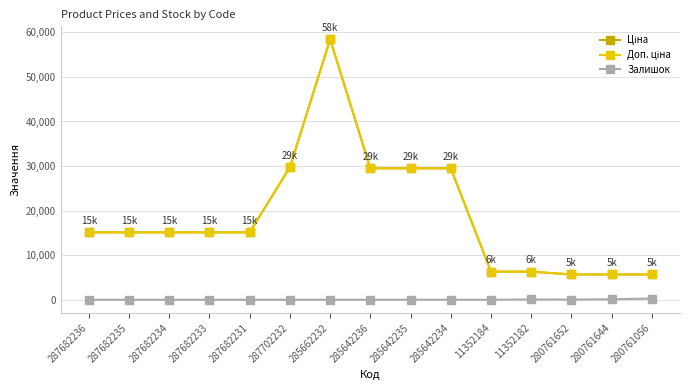

The Ціна series shows 29491.5 at 285642235. True or false?

True